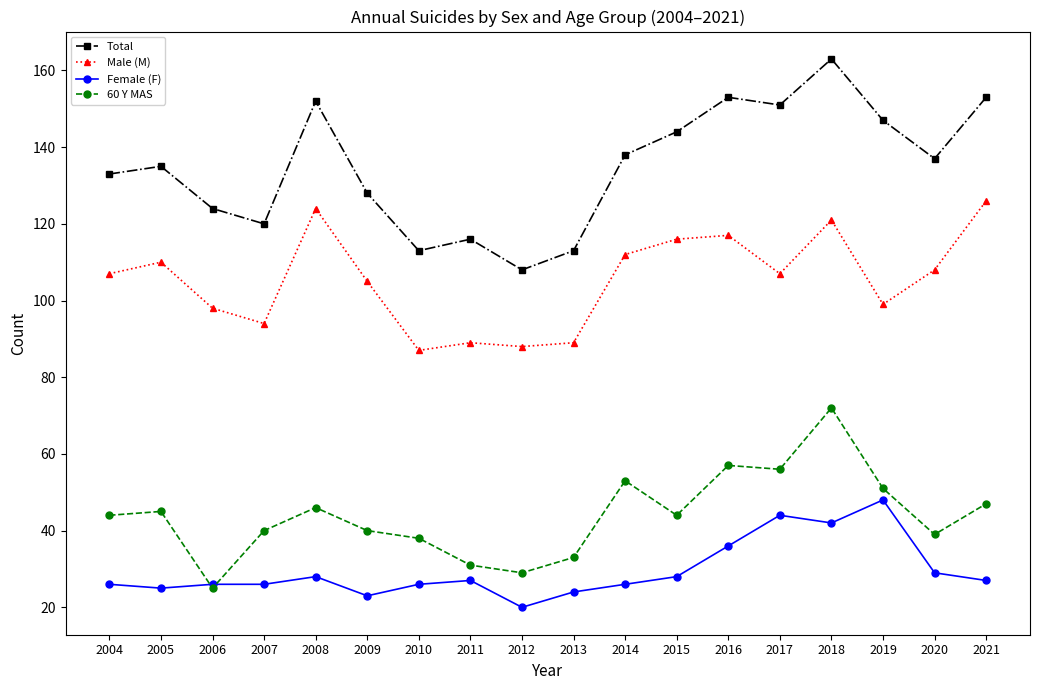

What is the value of the 60 Y MAS point at the 9th from the left?

29